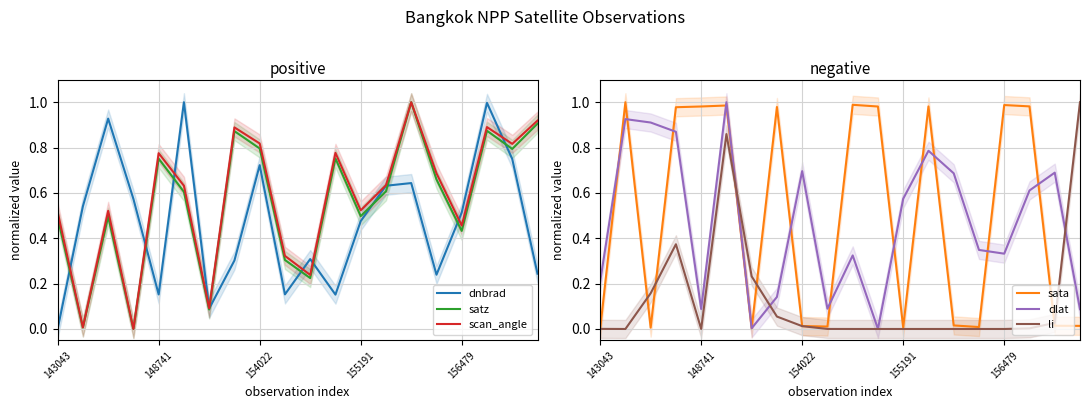

Reading right to left, list all the values displayed in this chart.

dnbrad: 0.2	0.7	1.0	0.5	0.2	0.6	0.6	0.5	0.2	0.3	0.2	0.7	0.3	0.1	1.0	0.2	0.6	0.9	0.5	0.0
satz: 0.9	0.8	0.9	0.4	0.7	1.0	0.6	0.5	0.8	0.2	0.3	0.8	0.9	0.1	0.6	0.8	0.0	0.5	0.0	0.5
scan_angle: 0.9	0.8	0.9	0.5	0.7	1.0	0.6	0.5	0.8	0.2	0.3	0.8	0.9	0.1	0.6	0.8	0.0	0.5	0.0	0.5
sata: 0.0	0.0	1.0	1.0	0.0	0.0	1.0	0.0	1.0	1.0	0.0	0.0	1.0	0.0	1.0	1.0	1.0	0.0	1.0	0.0
dlat: 0.1	0.7	0.6	0.3	0.3	0.7	0.8	0.6	0.0	0.3	0.1	0.7	0.1	0.0	1.0	0.1	0.9	0.9	0.9	0.2
li: 1.0	0.0	0.0	0.0	0.0	0.0	0.0	0.0	0.0	0.0	0.0	0.0	0.1	0.2	0.9	0.0	0.4	0.2	0.0	0.0